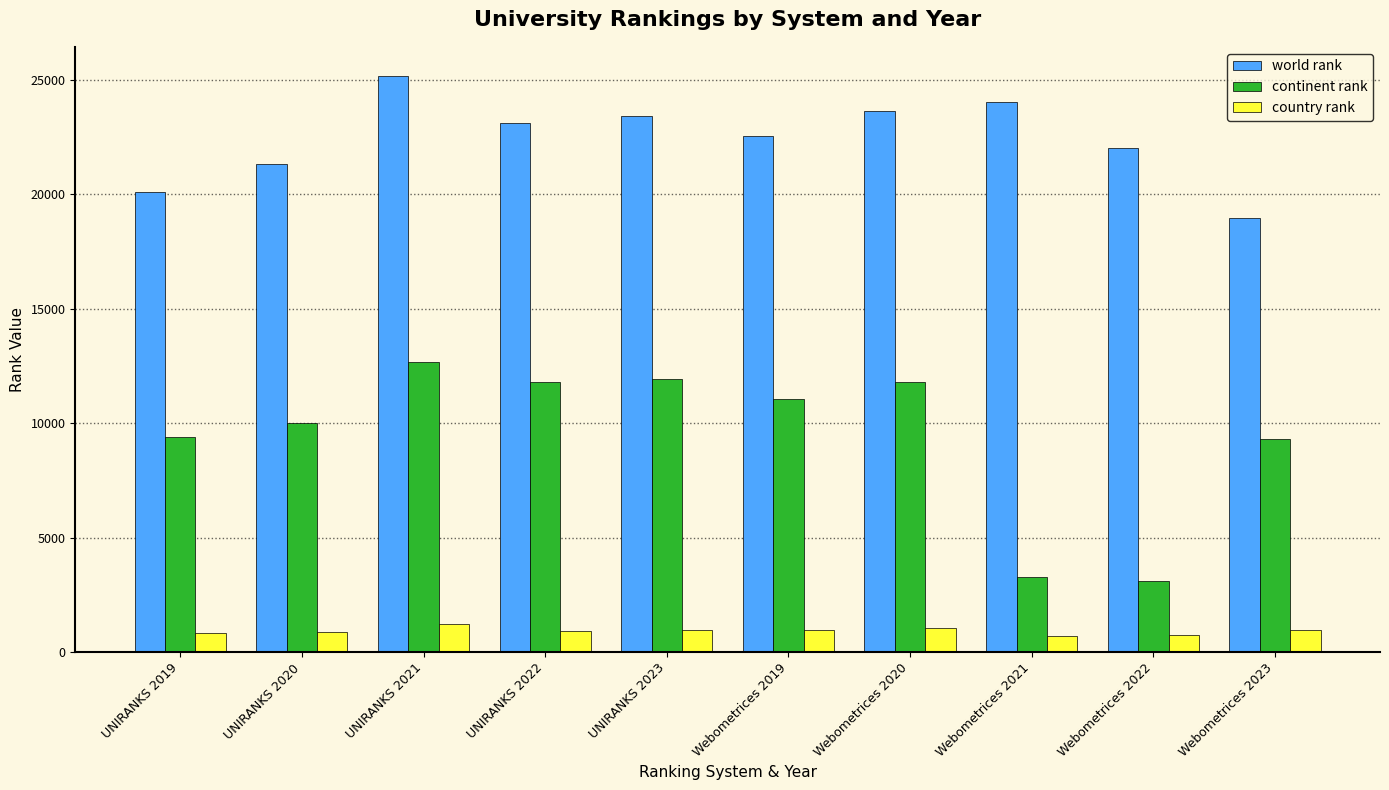

List the series in order of their peak value, lowest first.

country rank, continent rank, world rank